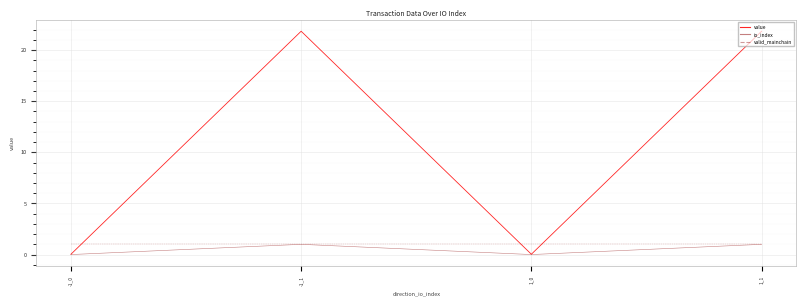

In value, how many points are higher than both neighbors (excluding endpoints)?

1